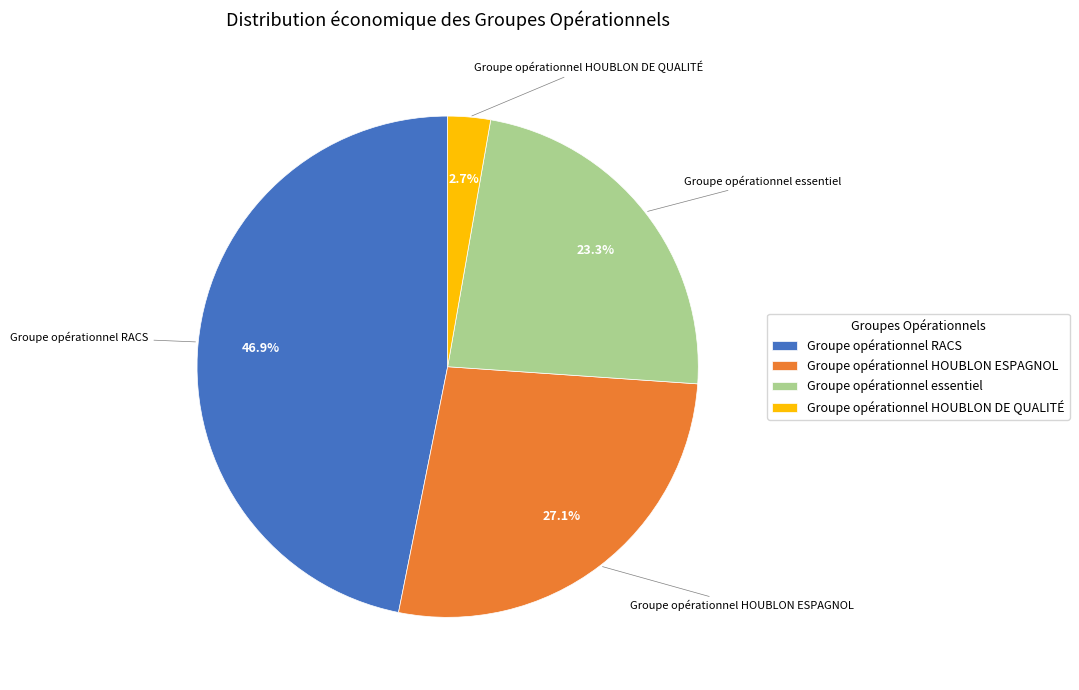

To the nearest percent, what percentage of the pie is Groupe opérationnel HOUBLON DE QUALITÉ?

3%